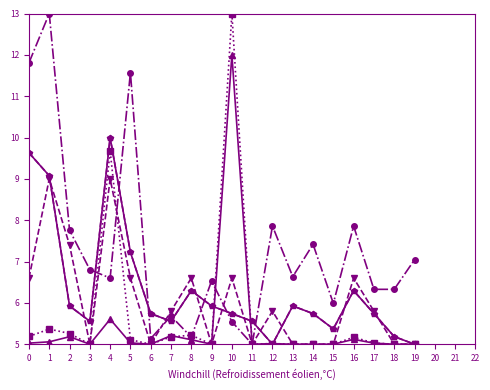

Does the chart have visible grid lines?

No